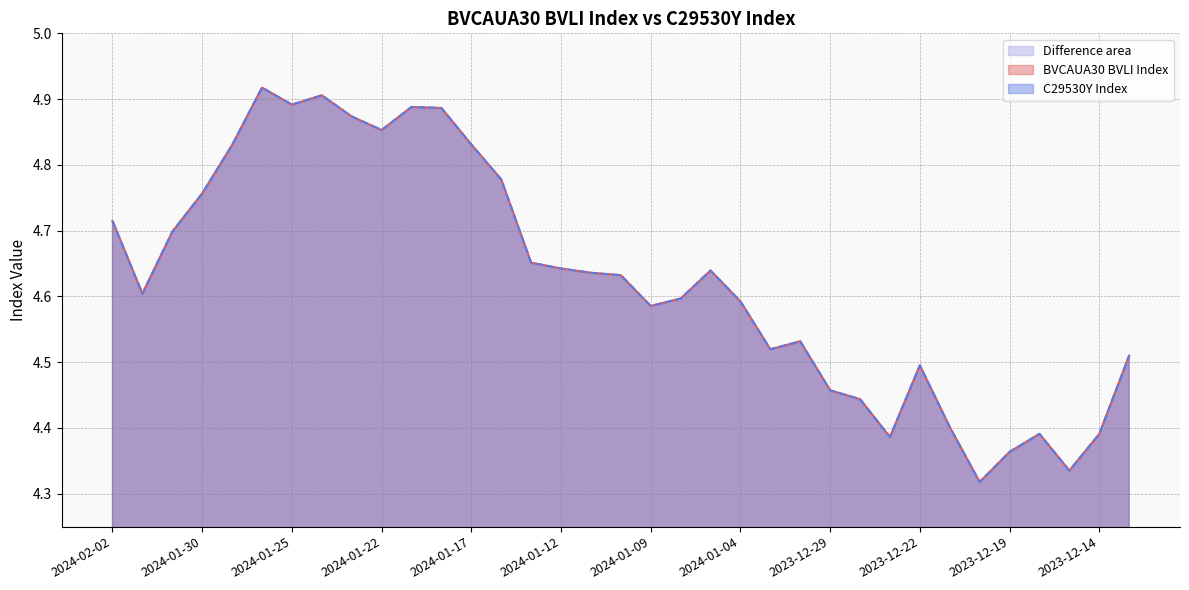

What is the difference between the maximum and minimum values in the BVCAUA30 BVLI Index series?

0.6